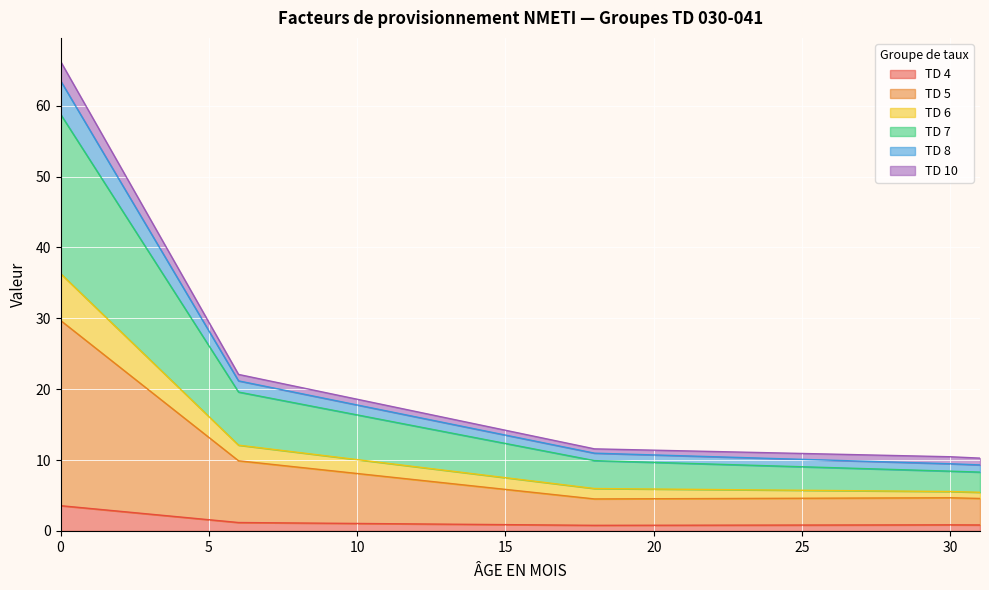

True or false: TD 6 and TD 7 intersect in this chart.

False